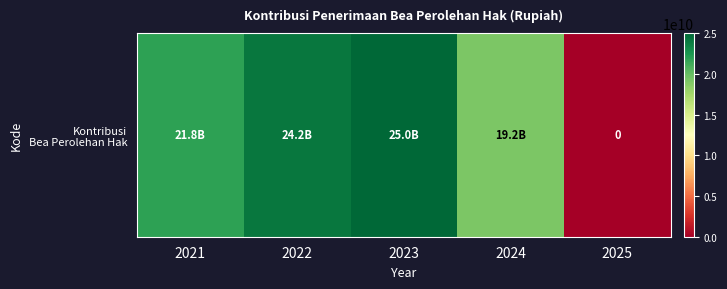

The chart shows a value of 6800249606.3 at 2022. True or false?

False